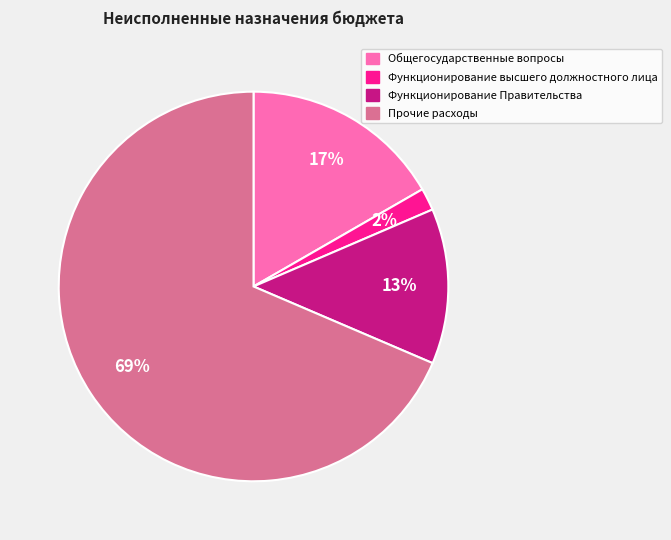

How many slices are in this pie chart?

4